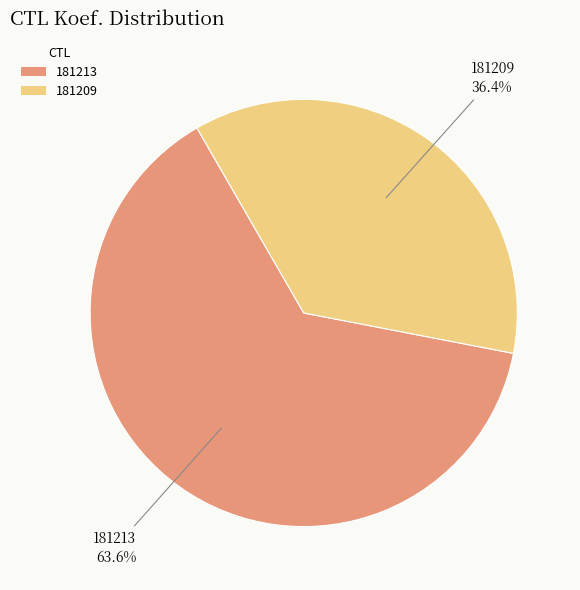

Is it true that 181213 is 64% of the pie?

True